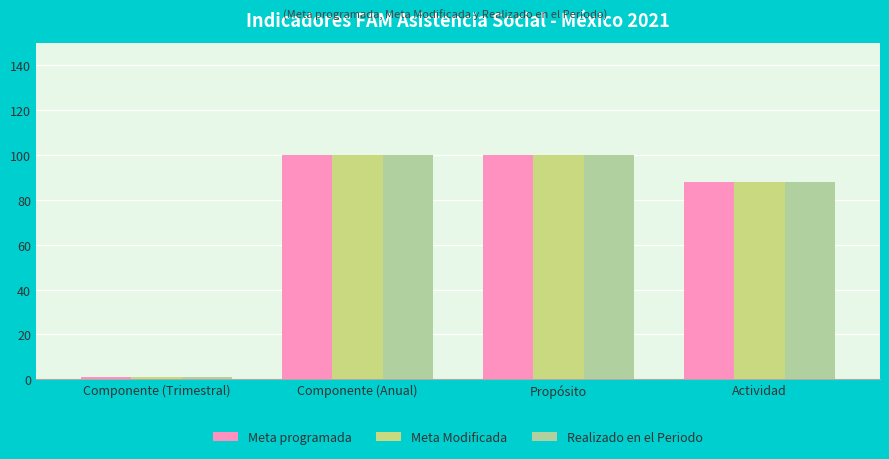

Reading left to right, what are all the values shown in this chart?

Meta programada: Componente (Trimestral)=1.0	Componente (Anual)=100.0	Propósito=100.0	Actividad=88.0
Meta Modificada: Componente (Trimestral)=1.0	Componente (Anual)=100.0	Propósito=100.0	Actividad=88.0
Realizado en el Periodo: Componente (Trimestral)=1.0	Componente (Anual)=100.0	Propósito=100.0	Actividad=87.8